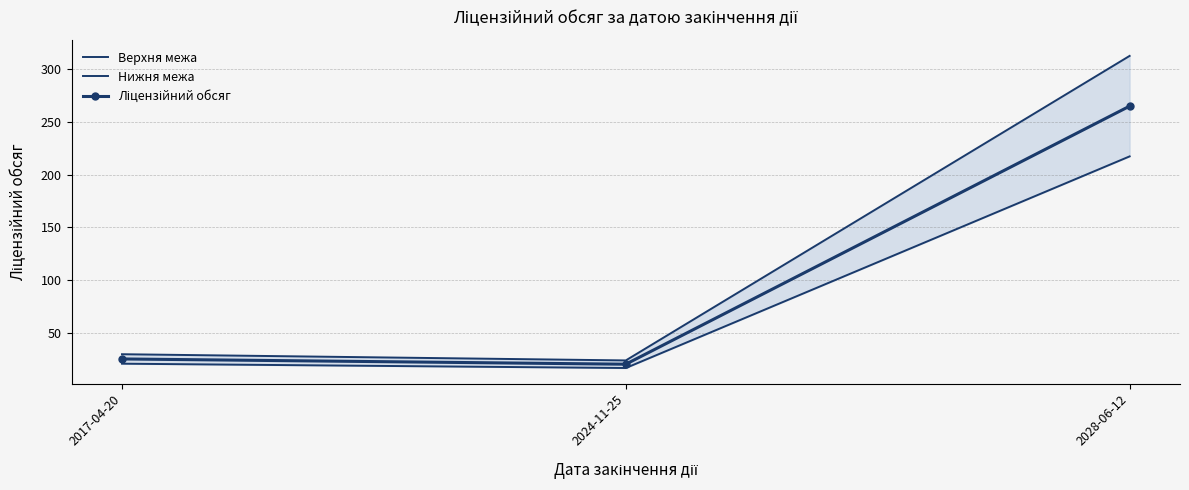

How many lines are shown in the chart?

3